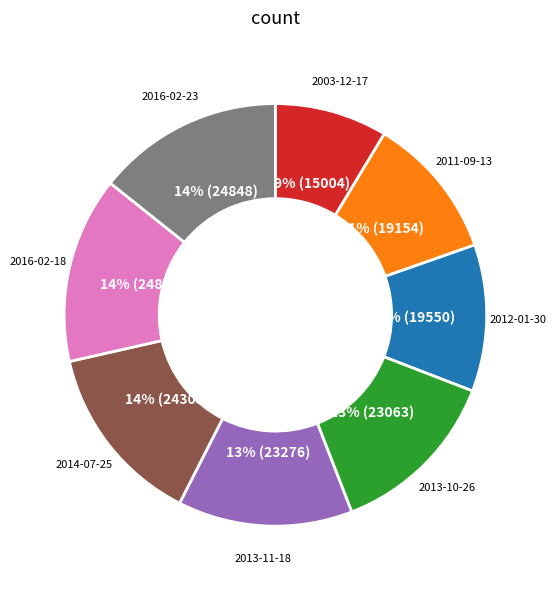

Which slice is the smallest?

2003-12-17